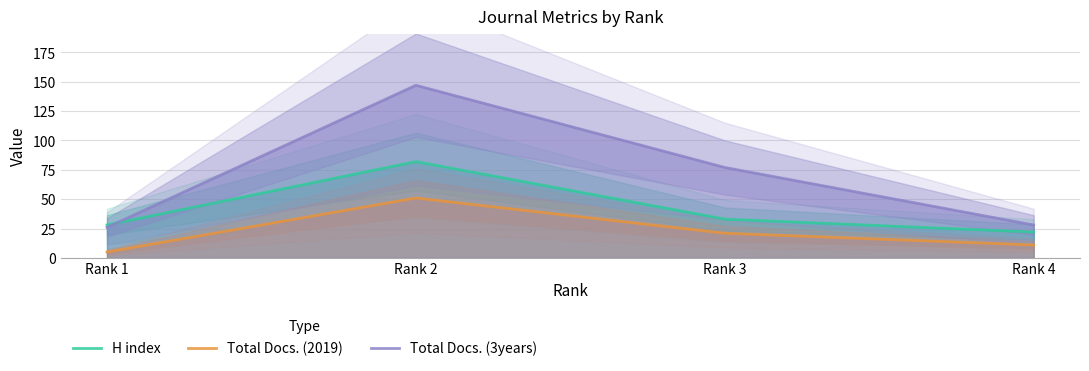

Is the value of Total Docs. (2019) at Rank 1 greater than the value of H index at Rank 4?

No